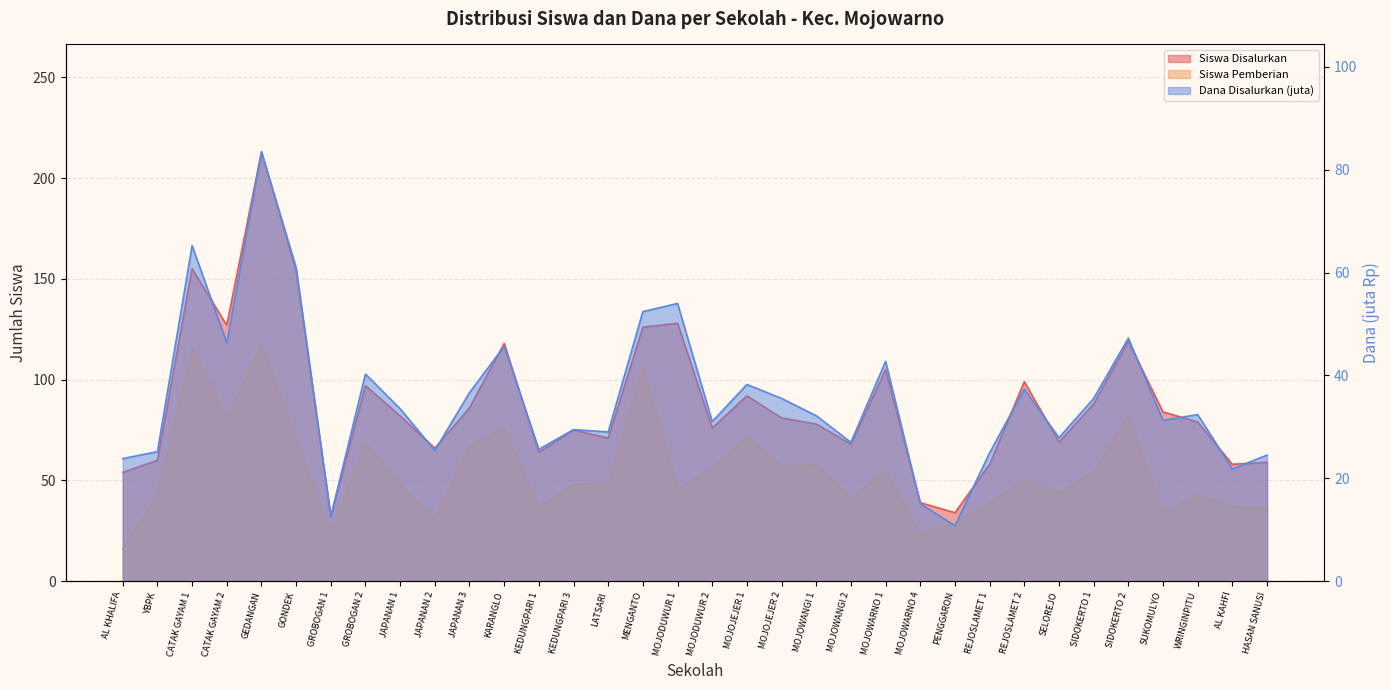

At which category is the sum across all series the highest?

GEDANGAN